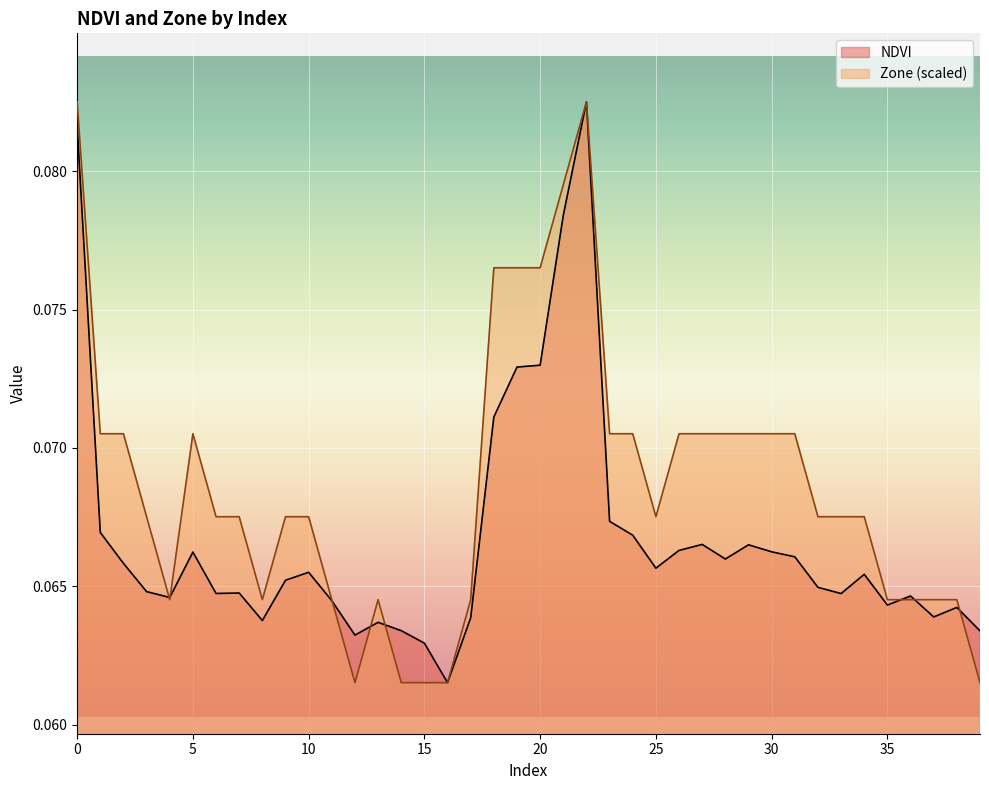

At 8, list the series in order from smallest to largest.

NDVI, Zone